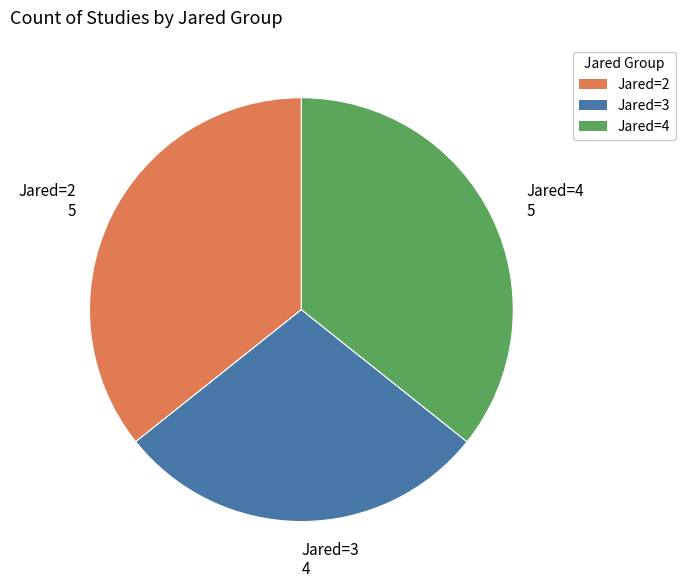

Which slice is the smallest?

Jared=3